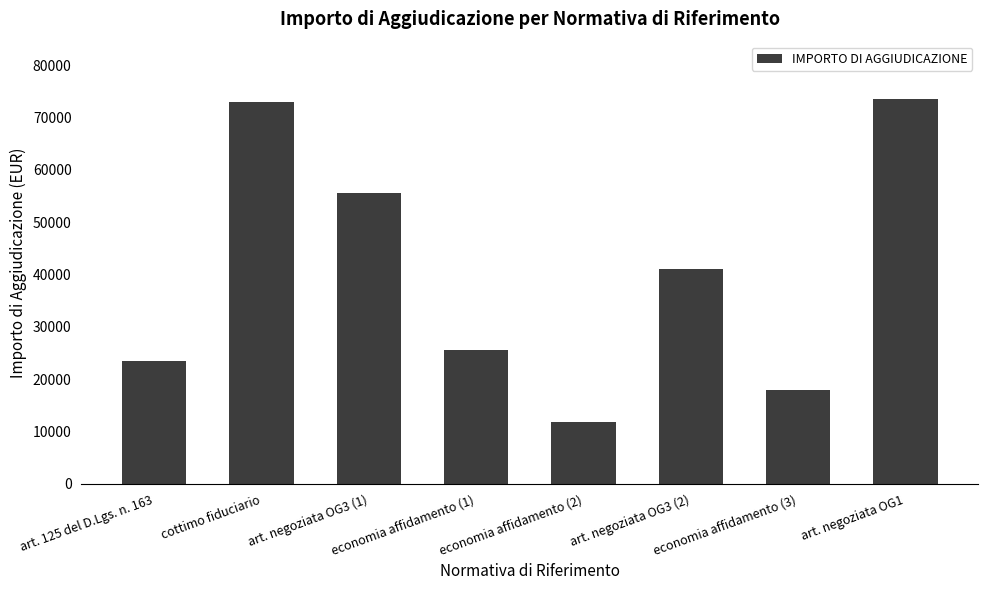

Reading right to left, what are all the values shown in this chart?

73465.0	17944.2	41077.6	11932.0	25500.0	55560.2	72968.6	23494.5